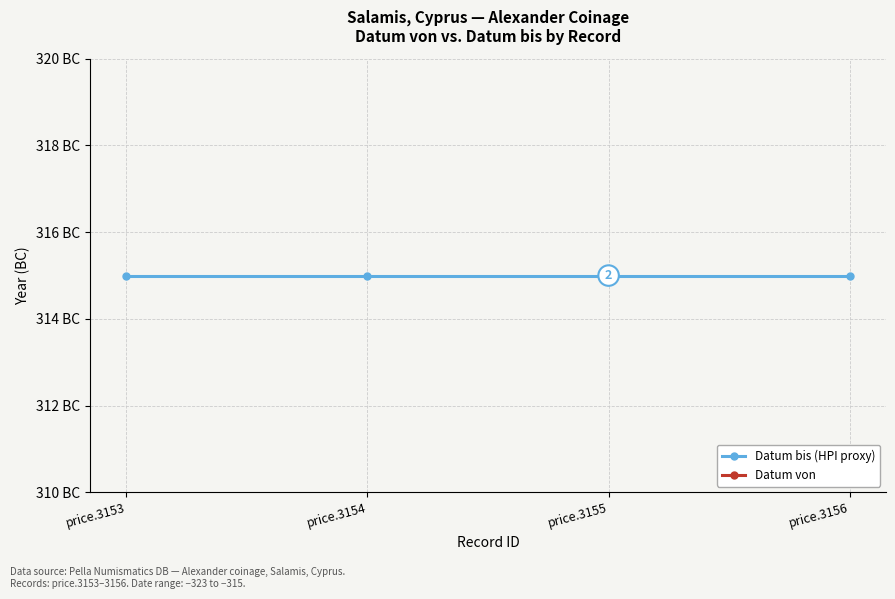

What is the minimum value shown in the chart?

-323